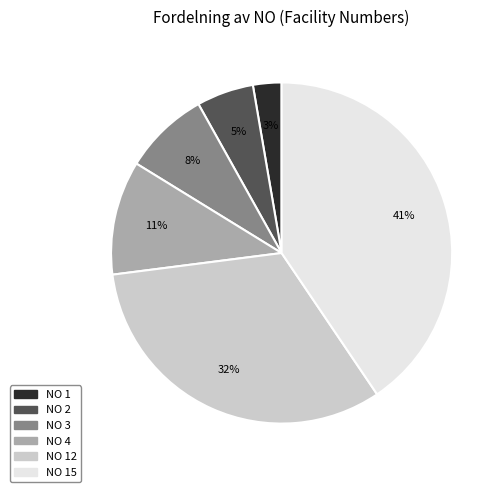

To the nearest percent, what is the difference between the largest and smallest slice percentages?

38%